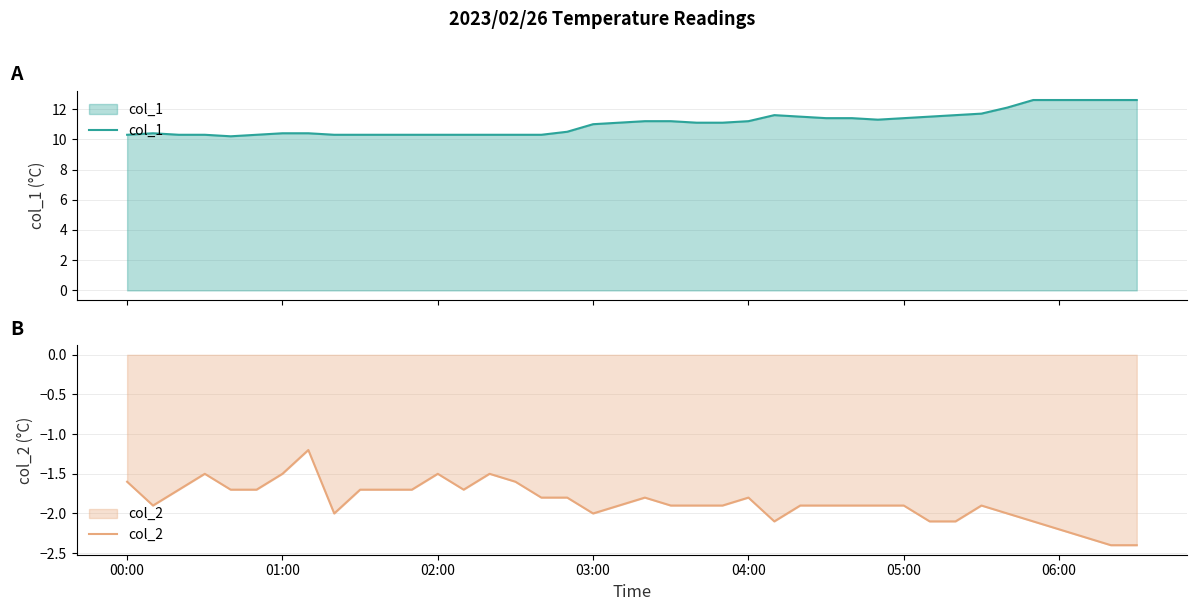

What is the lowest value of the col_1 series?

10.2